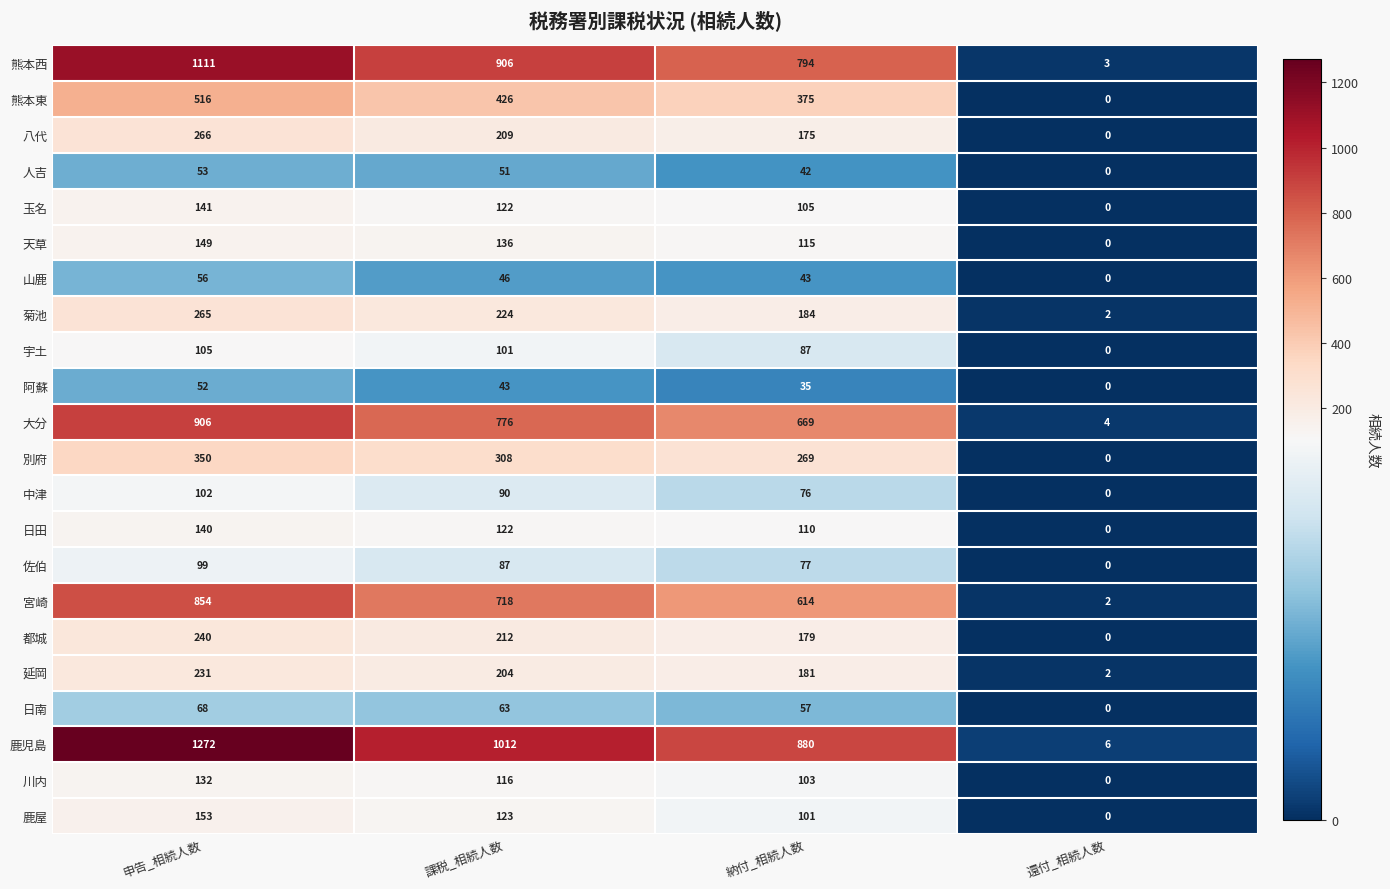

Is it true that 宇土 equals 87 at 納付_相続人数?

True